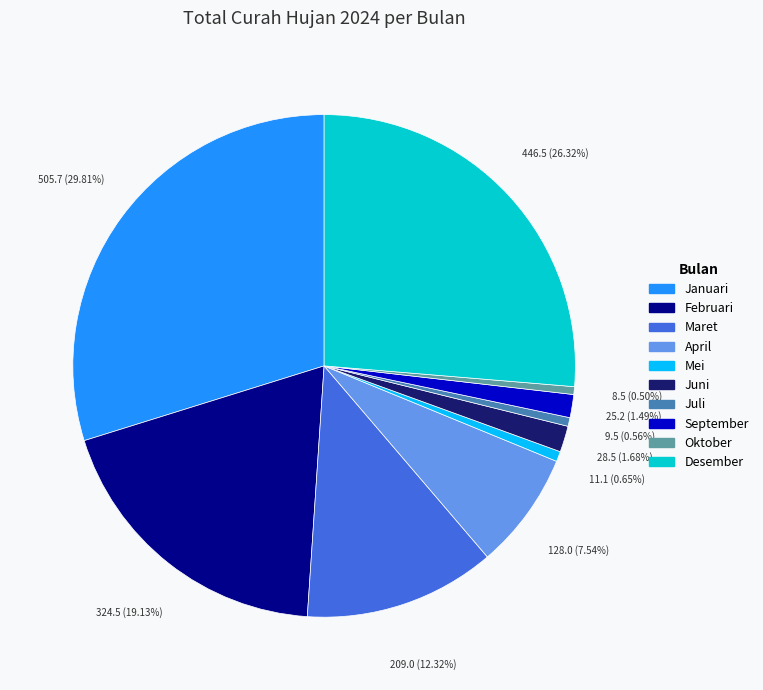

To the nearest percent, what is the combined percentage of September and April?

9%